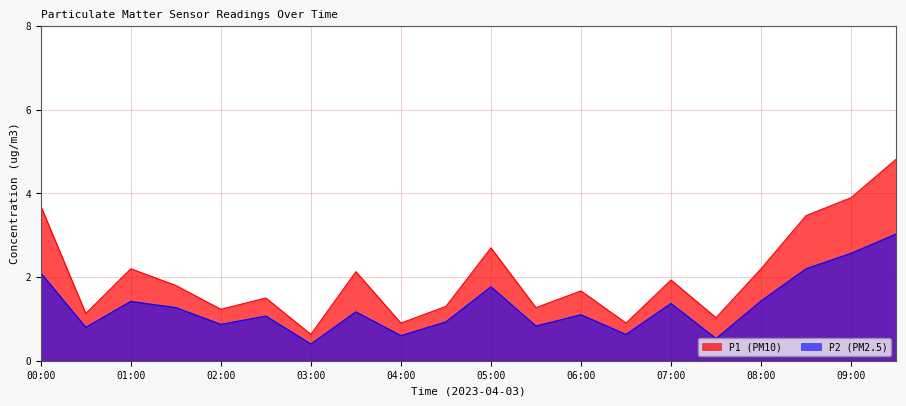

What position from the left is 06:30?

14